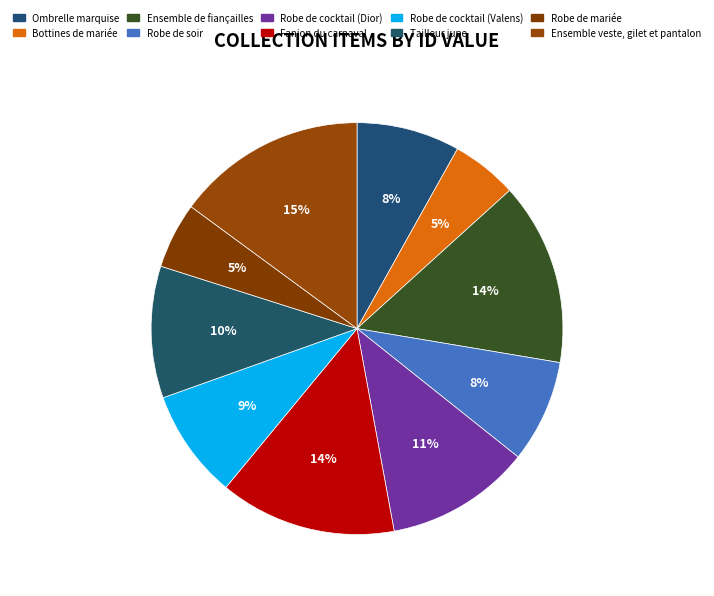

Is it true that Ensemble de fiançailles is 14% of the pie?

True